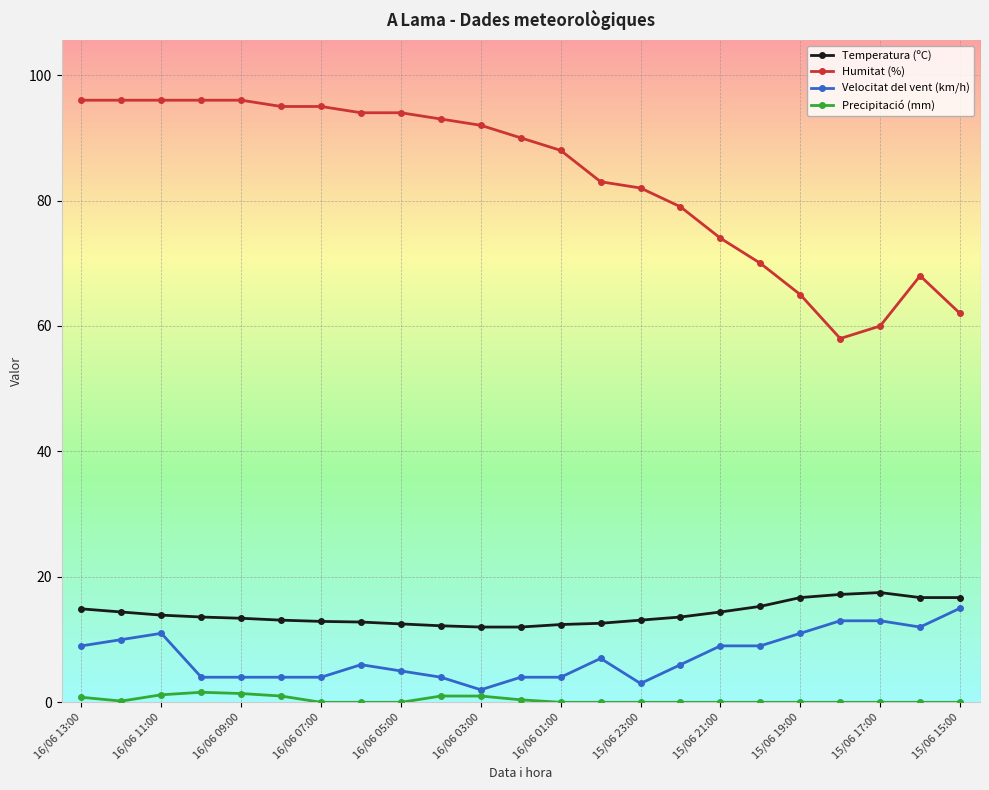

True or false: Velocitat del vent (km/h) and Humitat (%) intersect in this chart.

False